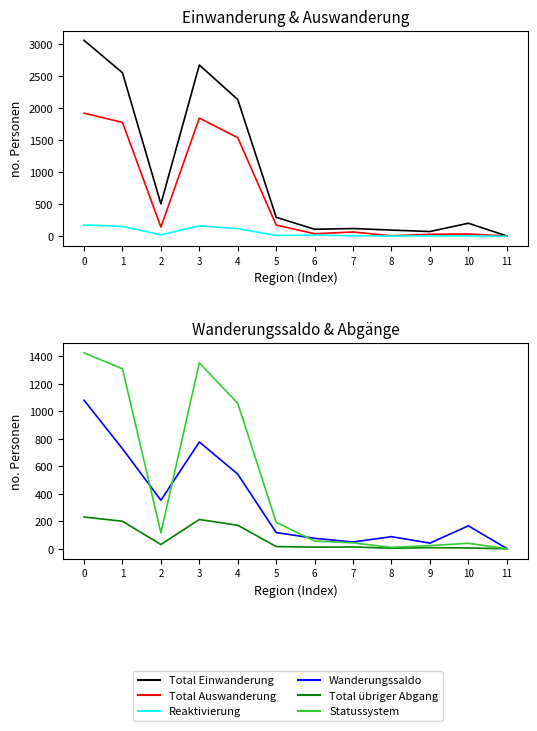

Which series has the widest spread of values?

Total Einwanderung